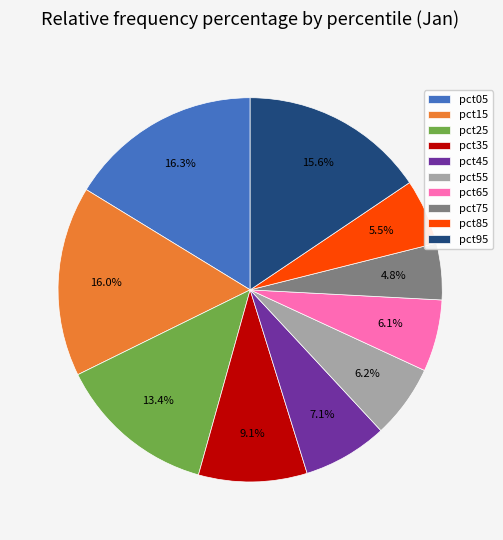

Count the number of slices in the pie.

10